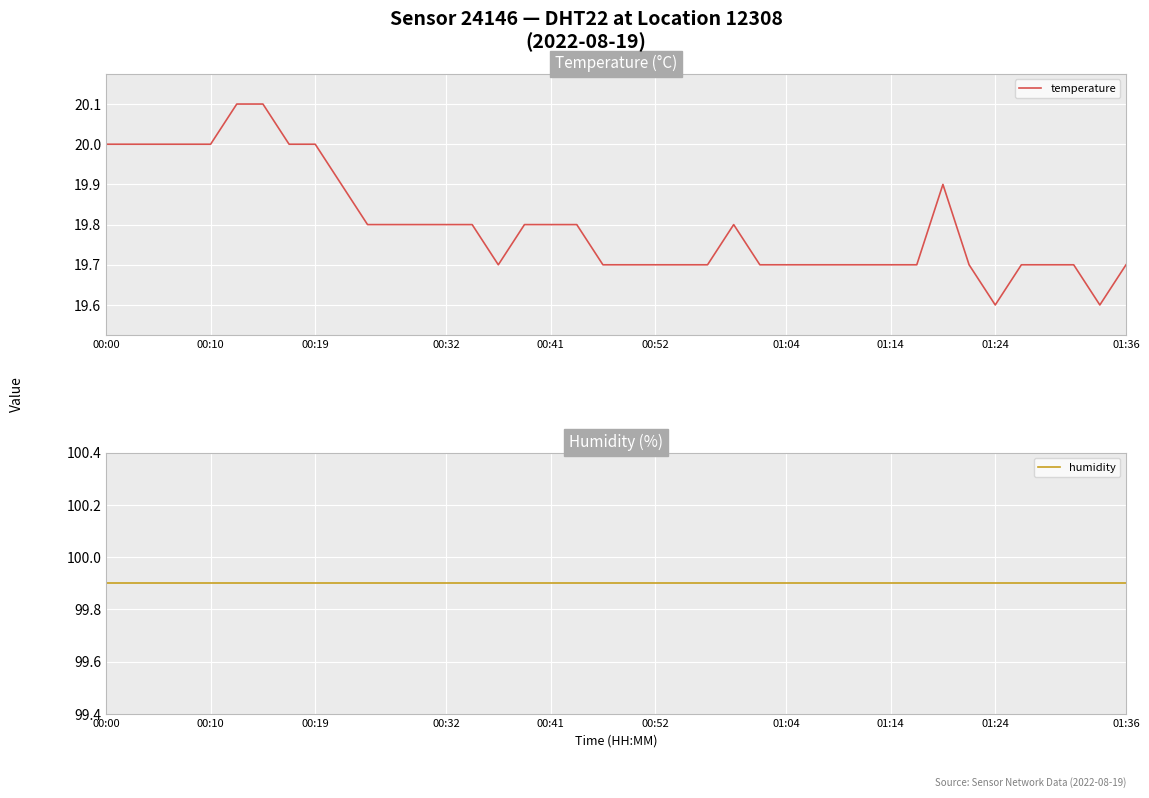

The temperature series shows 20.0 at 00:19. True or false?

True